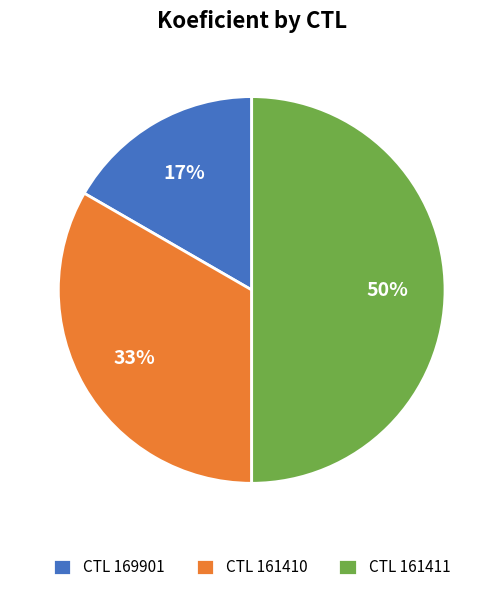

To the nearest percent, what portion does CTL 161411 represent?

50%